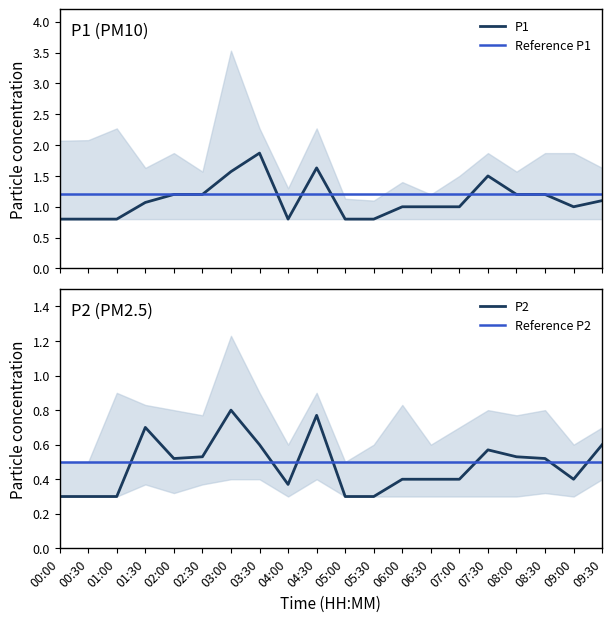

Reading right to left, list all the values displayed in this chart.

P1: 1.1	1.0	1.2	1.2	1.5	1.0	1.0	1.0	0.8	0.8	1.6	0.8	1.9	1.6	1.2	1.2	1.1	0.8	0.8	0.8
P2: 0.6	0.4	0.5	0.5	0.6	0.4	0.4	0.4	0.3	0.3	0.8	0.4	0.6	0.8	0.5	0.5	0.7	0.3	0.3	0.3